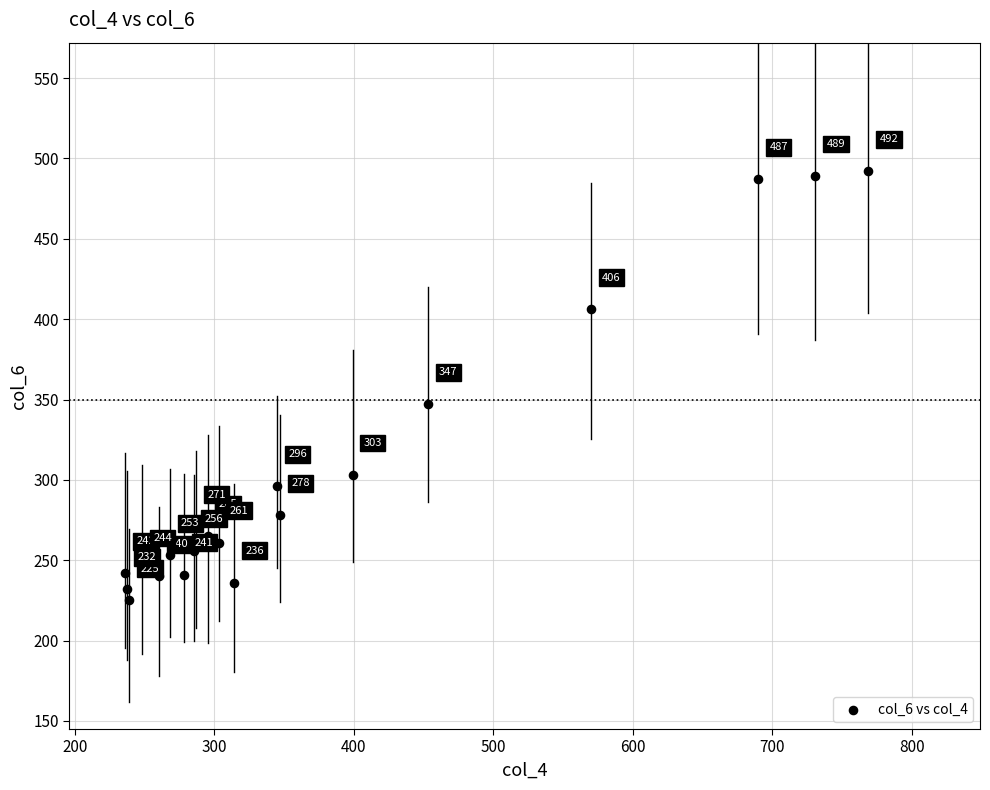

What Y value in the scatter plot is closest to 358?

347